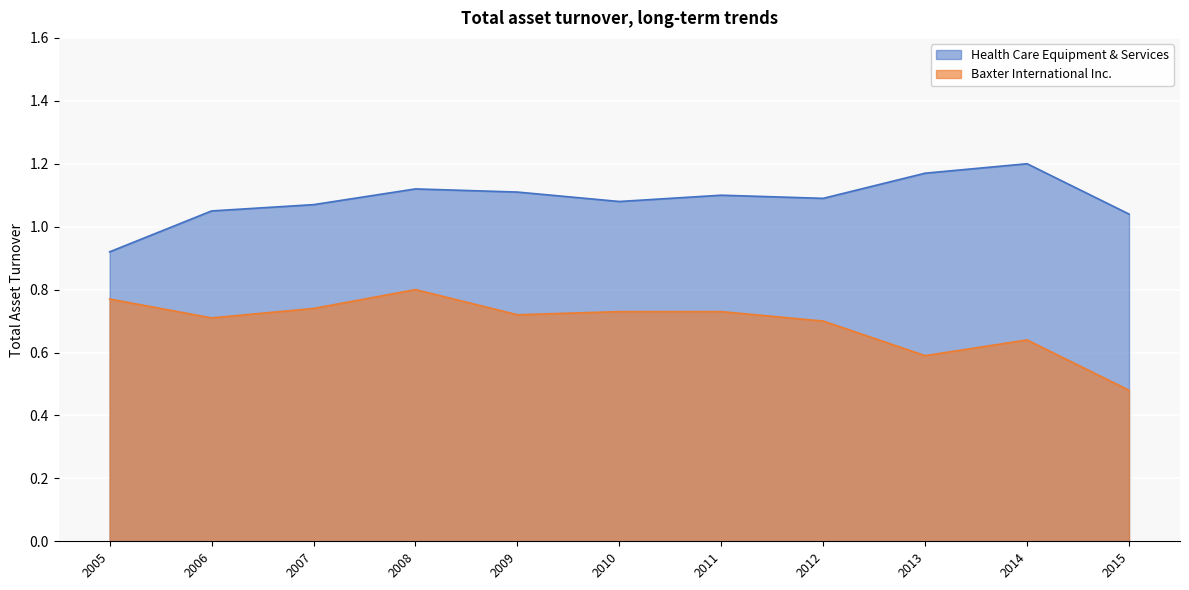

Rank the series by their maximum value, from lowest to highest.

Baxter International Inc., Health Care Equipment & Services